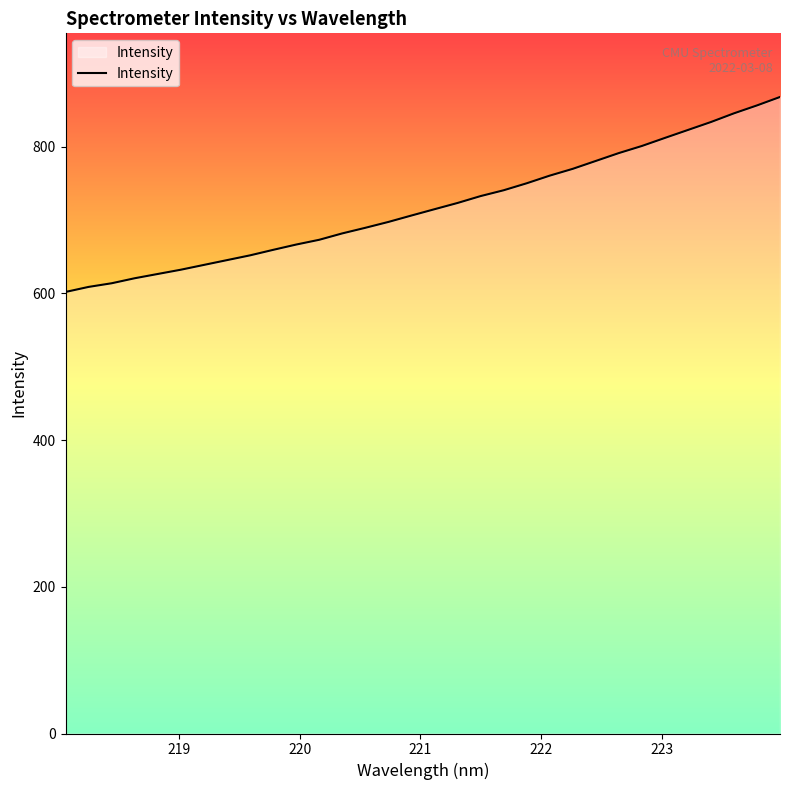

What is the difference between the maximum and minimum values?

265.9